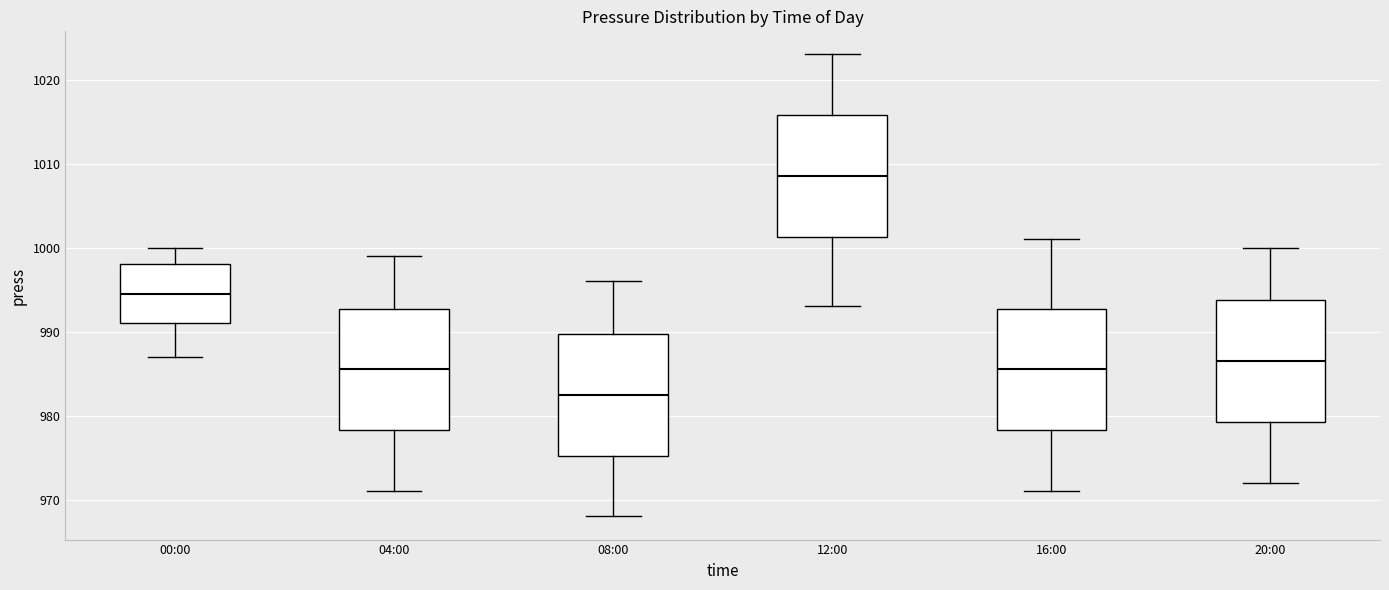

Reading left to right, transcribe this box plot: for each box, give where its median line is, the range the box spans, and where its two whiskers end, as read against the y-axis. The values are not printed on the chart, so give them approximately, as read against the axis.

00:00: median 995, box 991 to 998, whiskers 987 to 1000
04:00: median 986, box 978 to 993, whiskers 971 to 999
08:00: median 983, box 975 to 990, whiskers 968 to 996
12:00: median 1009, box 1001 to 1016, whiskers 993 to 1023
16:00: median 986, box 978 to 993, whiskers 971 to 1001
20:00: median 987, box 979 to 994, whiskers 972 to 1000